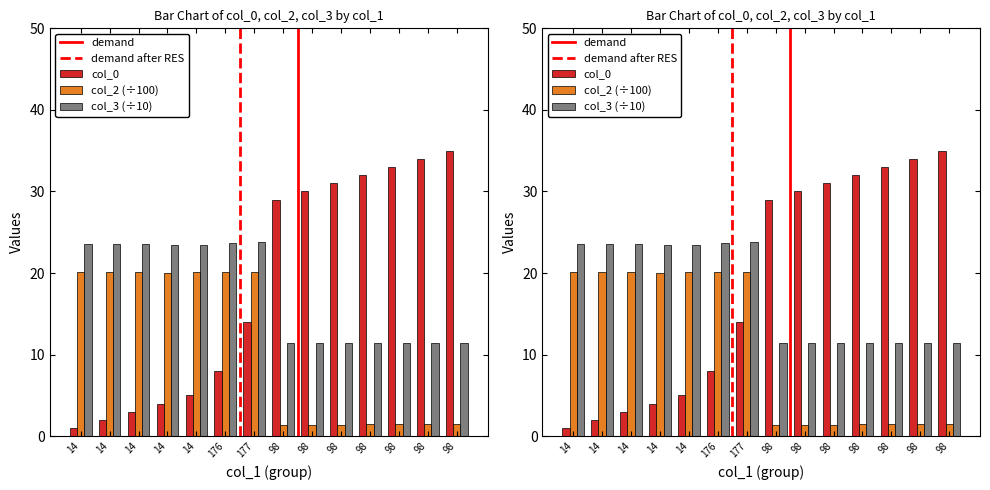

What is the approximate value of col_3 at 14?

23.5